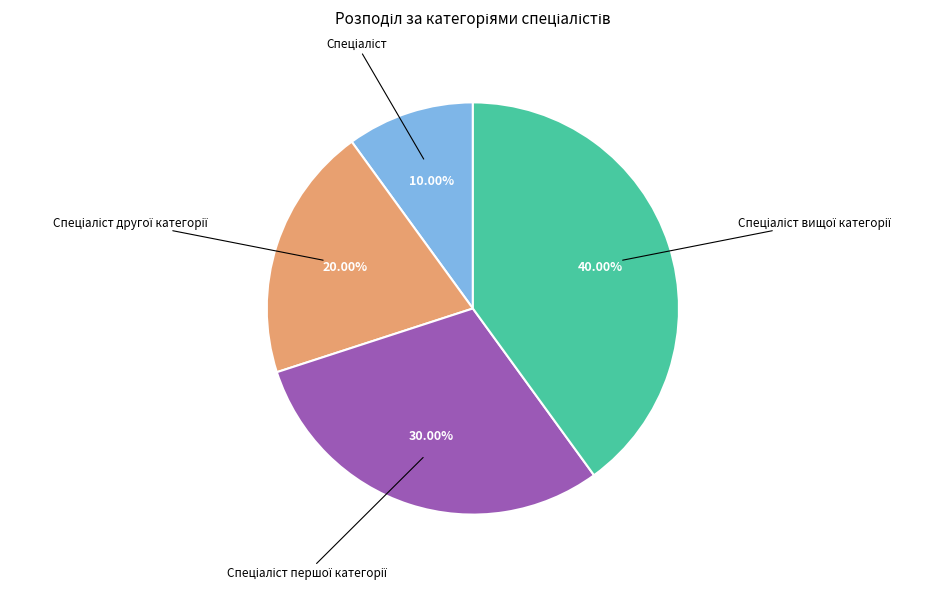

Is there any slice that represents more than half of the pie?

No